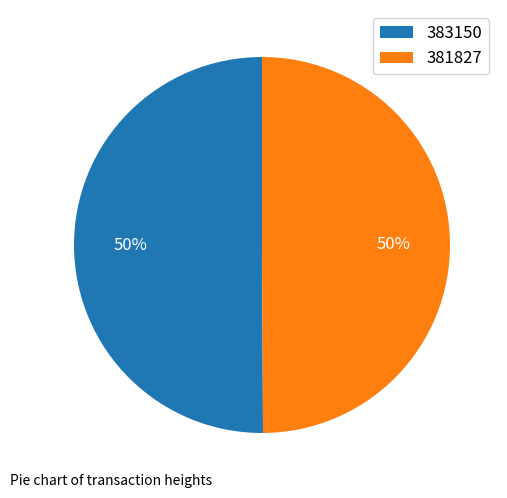

Do 381827 and 383150 together represent more than half of the pie?

Yes